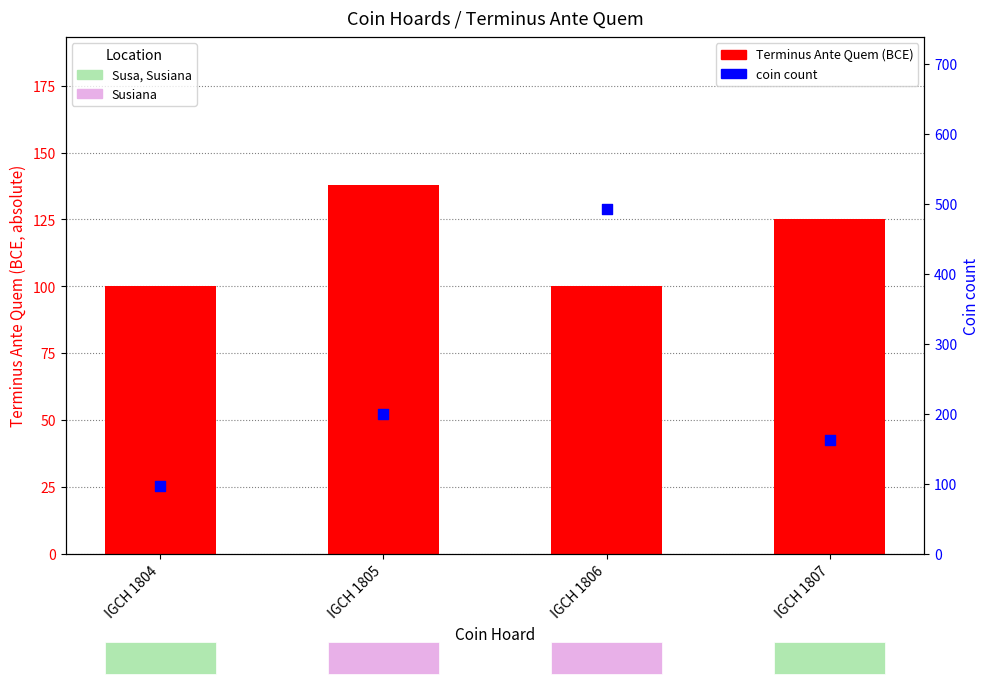

Which series contains the lowest Y value?

Coin count